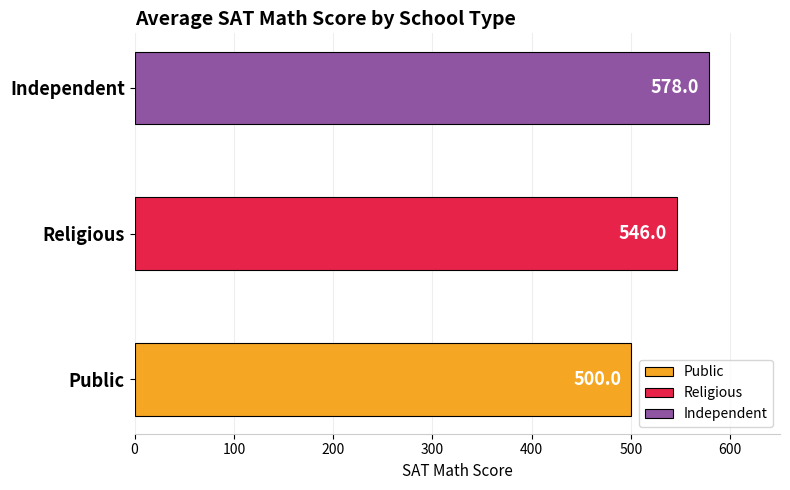

List the series in order of their peak value, lowest first.

Public, Religious, Independent